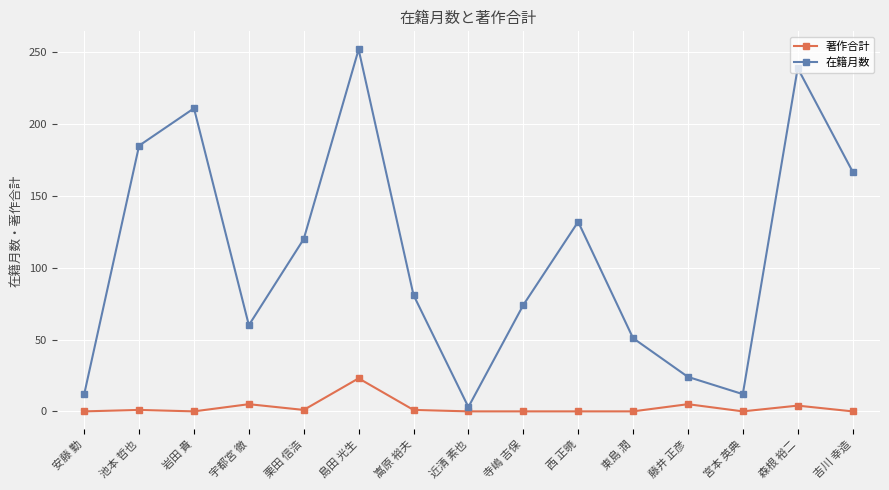

What is the difference between the 著作合計 values at 安藤 勤 and 嵩原 裕夫?

1